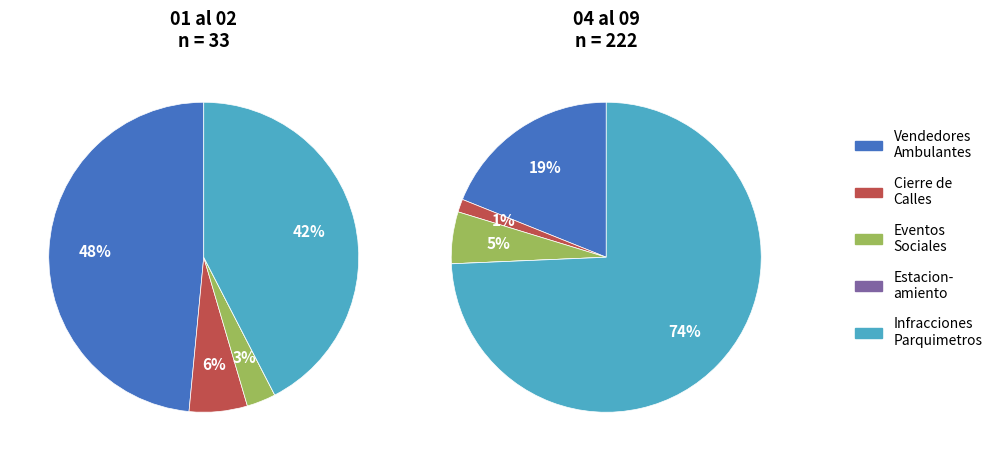

Do PERMISOS ESTACIONAMIENTO and PERMISOS CIERRE DE CALLES together represent more than half of the pie?

No